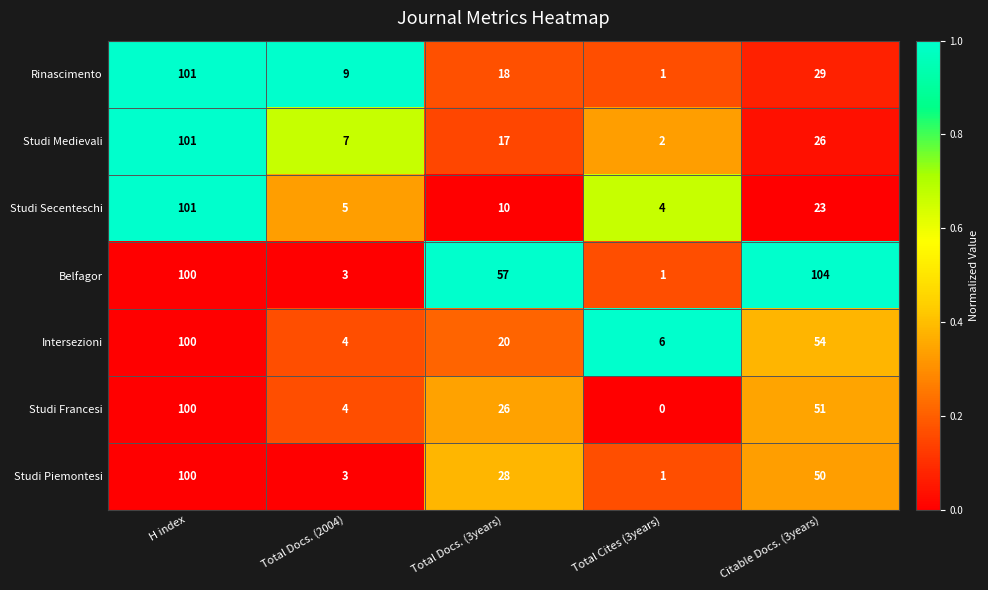

At how many categories does at least one series exceed 27?

3